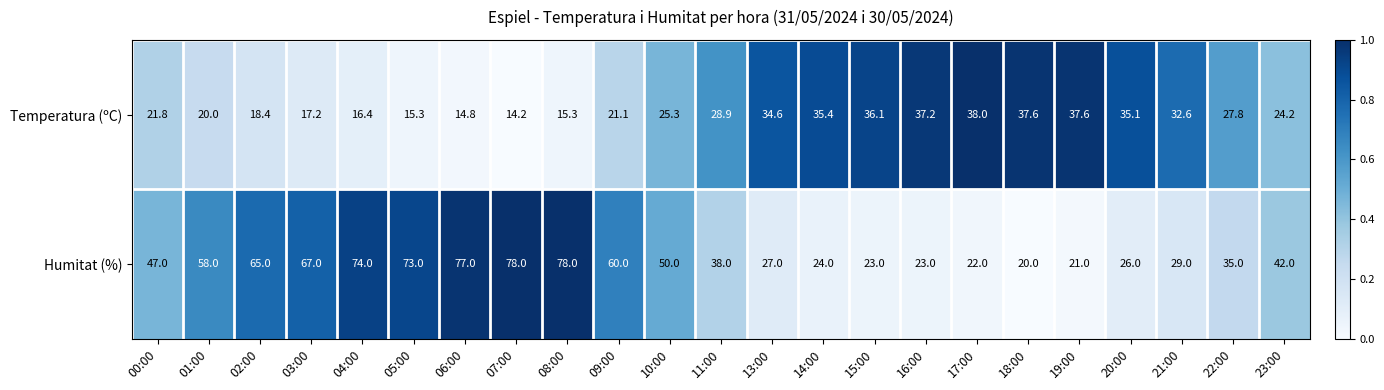

What is the lowest value of the Temperatura (ºC) series?

14.2